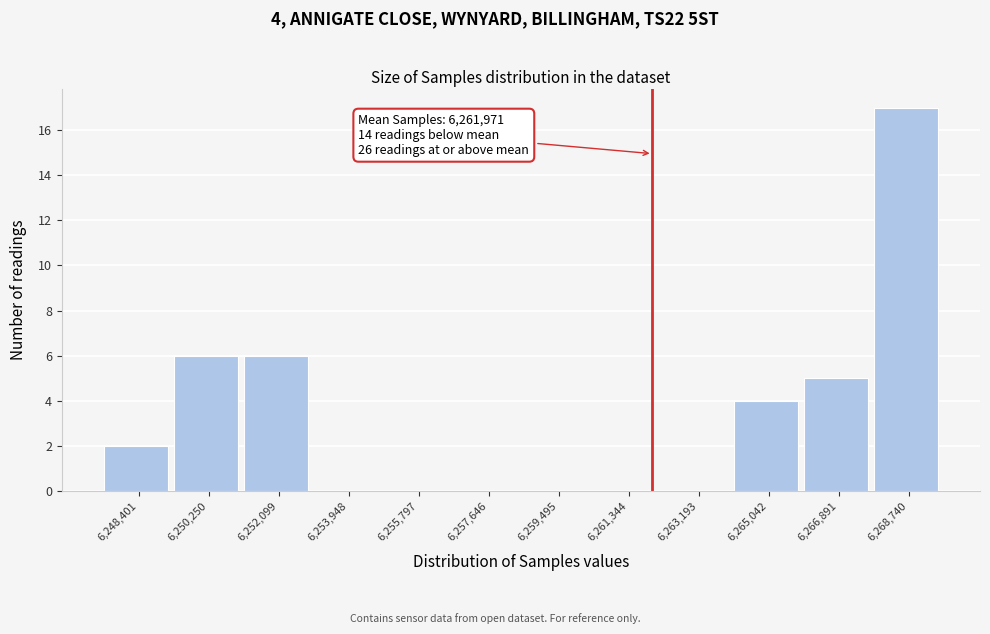

Over which range of the x-axis is the bar tallest?

6267800 to 6269600